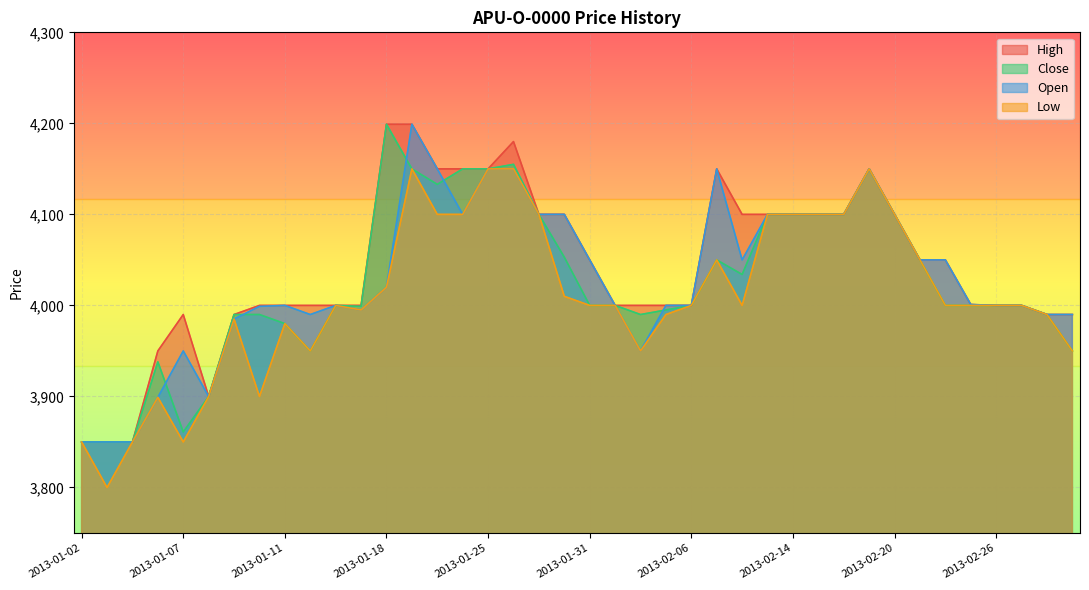

Which category has the lowest value in the Close series?

2013-01-02